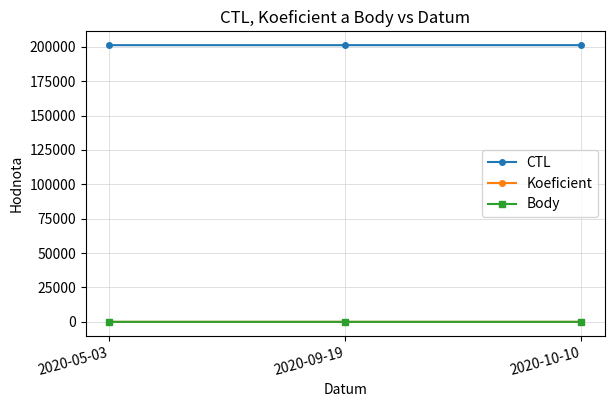

At which label is CTL closest to 201211?

2020-09-19